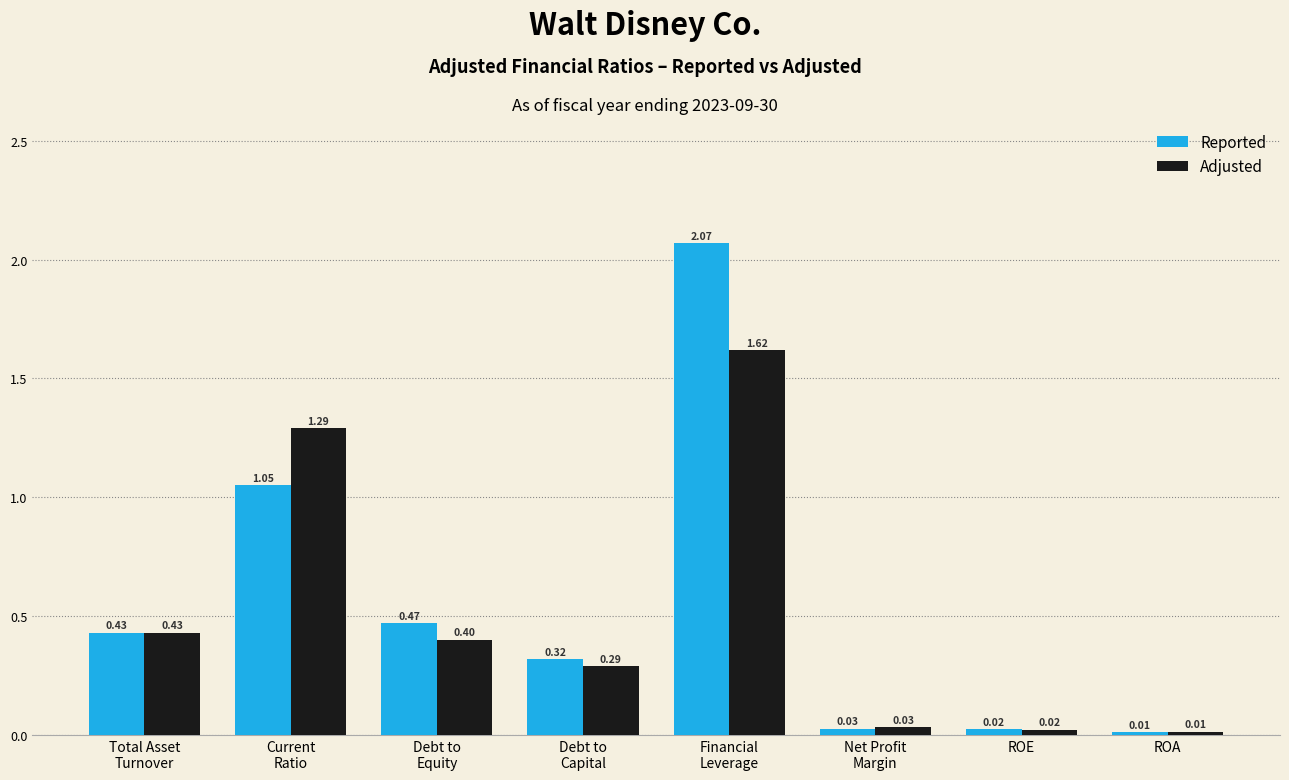

Are the bars grouped side by side (vs. stacked)?

Yes